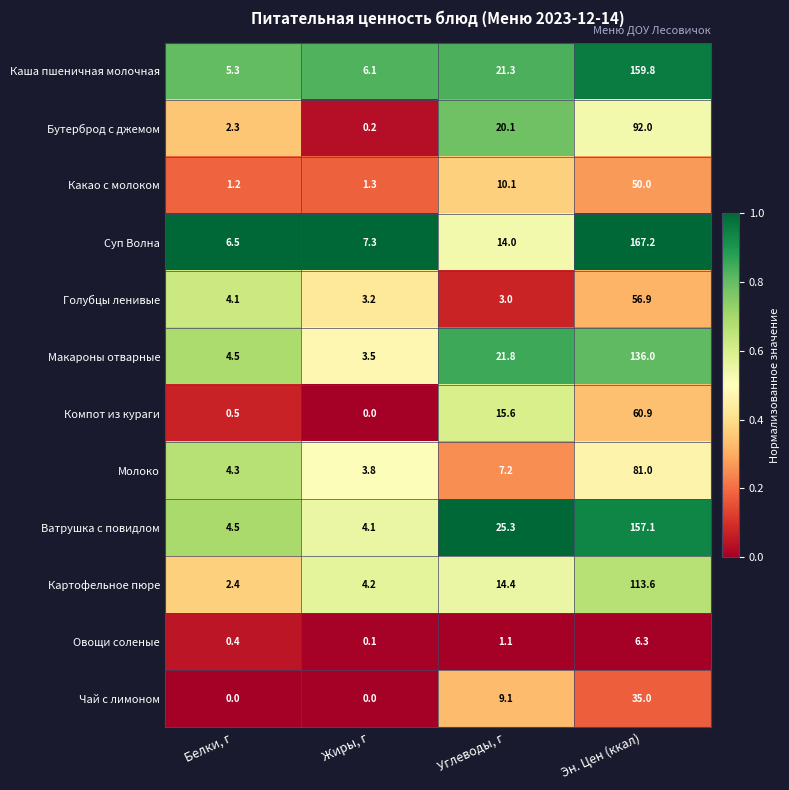

What is the sum of the Каша пшеничная молочная values at Эн. Цен (ккал) and Жиры, г?

165.9